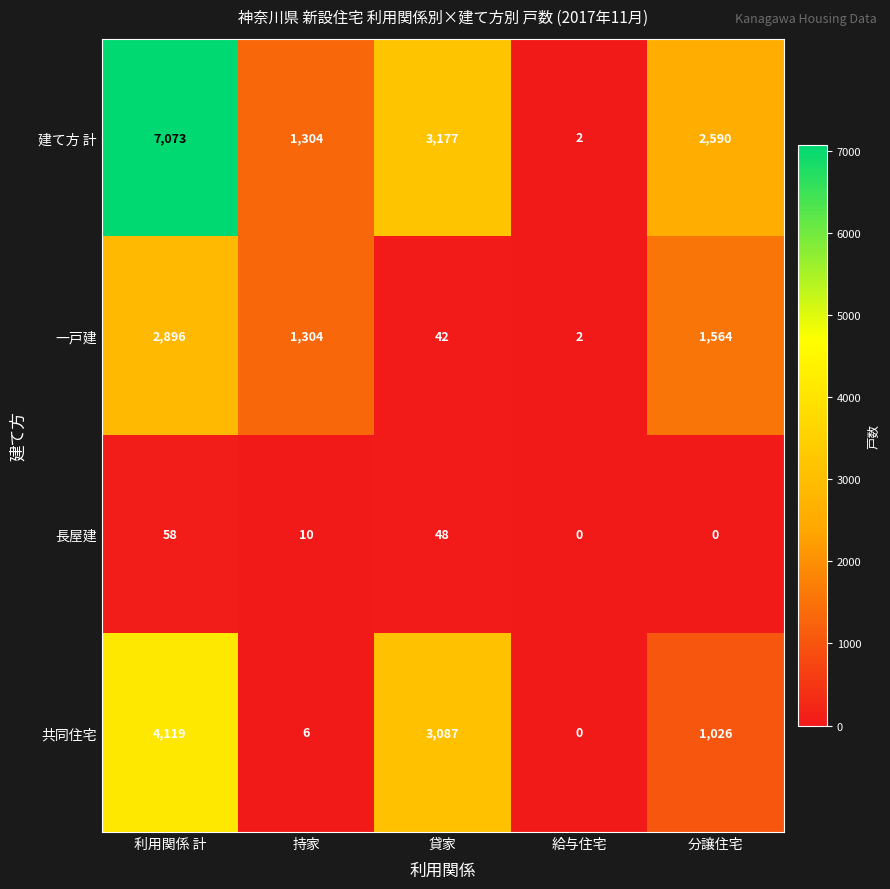

Reading right to left, extract all data points from this chart.

建て方 計: 2590	2	3177	1304	7073
一戸建: 1564	2	42	1304	2896
長屋建: 0	0	48	10	58
共同住宅: 1026	0	3087	6	4119